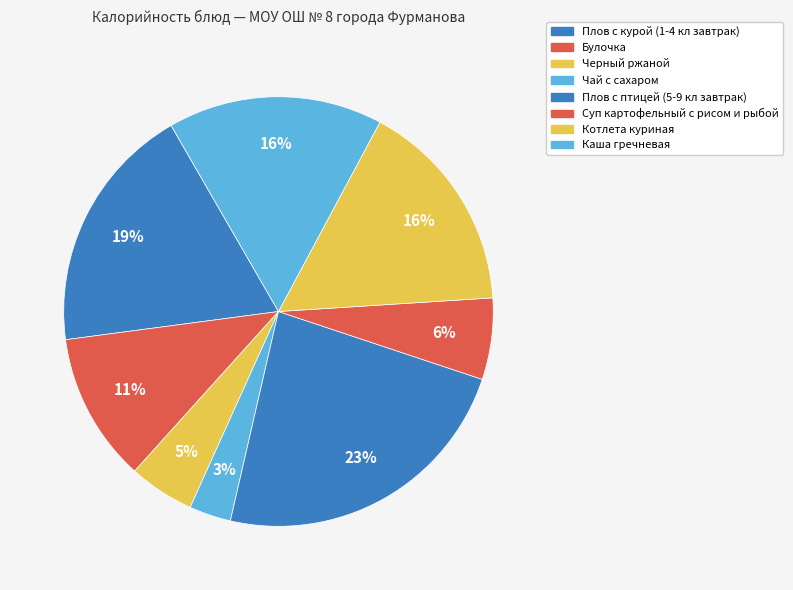

How many segments does this pie chart have?

8